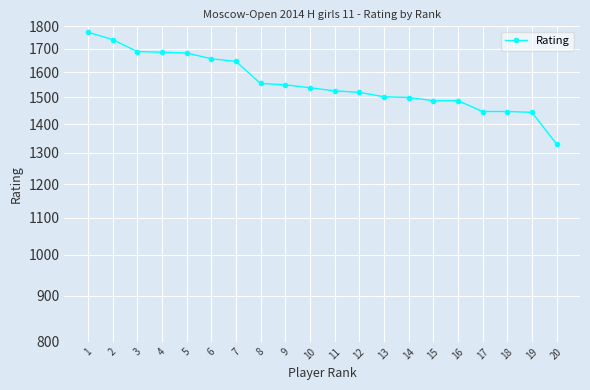

Which has a higher value, 16 or 10?

10